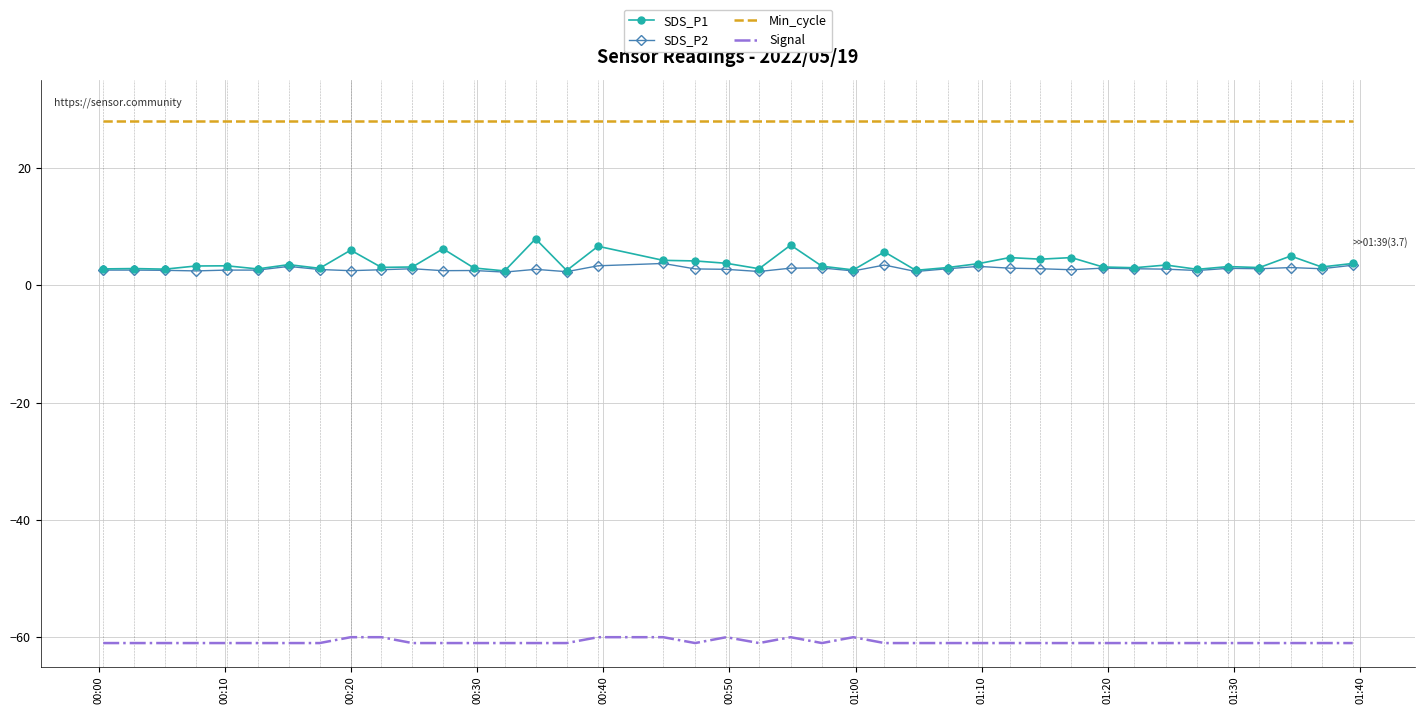

What is the smallest value displayed?

-61.0